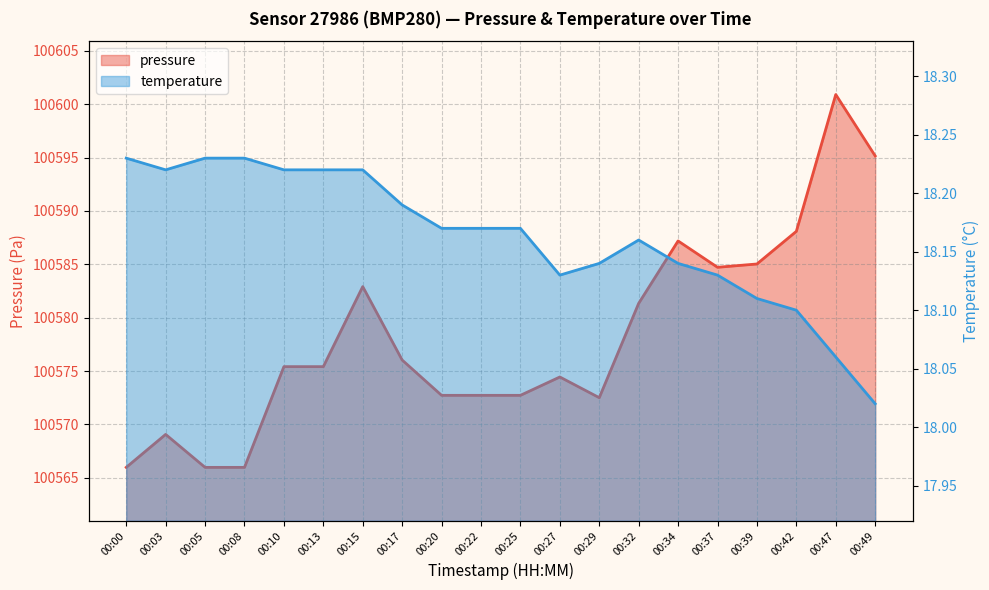

Reading right to left, extract all data points from this chart.

pressure: 00:49=100595.2	00:47=100600.9	00:42=100588.1	00:39=100585.0	00:37=100584.7	00:34=100587.2	00:32=100581.3	00:29=100572.5	00:27=100574.4	00:25=100572.7	00:22=100572.7	00:20=100572.7	00:17=100576.0	00:15=100582.9	00:13=100575.4	00:10=100575.4	00:08=100566.0	00:05=100566.0	00:03=100569.1	00:00=100566.0
temperature: 00:49=18.0	00:47=18.1	00:42=18.1	00:39=18.1	00:37=18.1	00:34=18.1	00:32=18.2	00:29=18.1	00:27=18.1	00:25=18.2	00:22=18.2	00:20=18.2	00:17=18.2	00:15=18.2	00:13=18.2	00:10=18.2	00:08=18.2	00:05=18.2	00:03=18.2	00:00=18.2